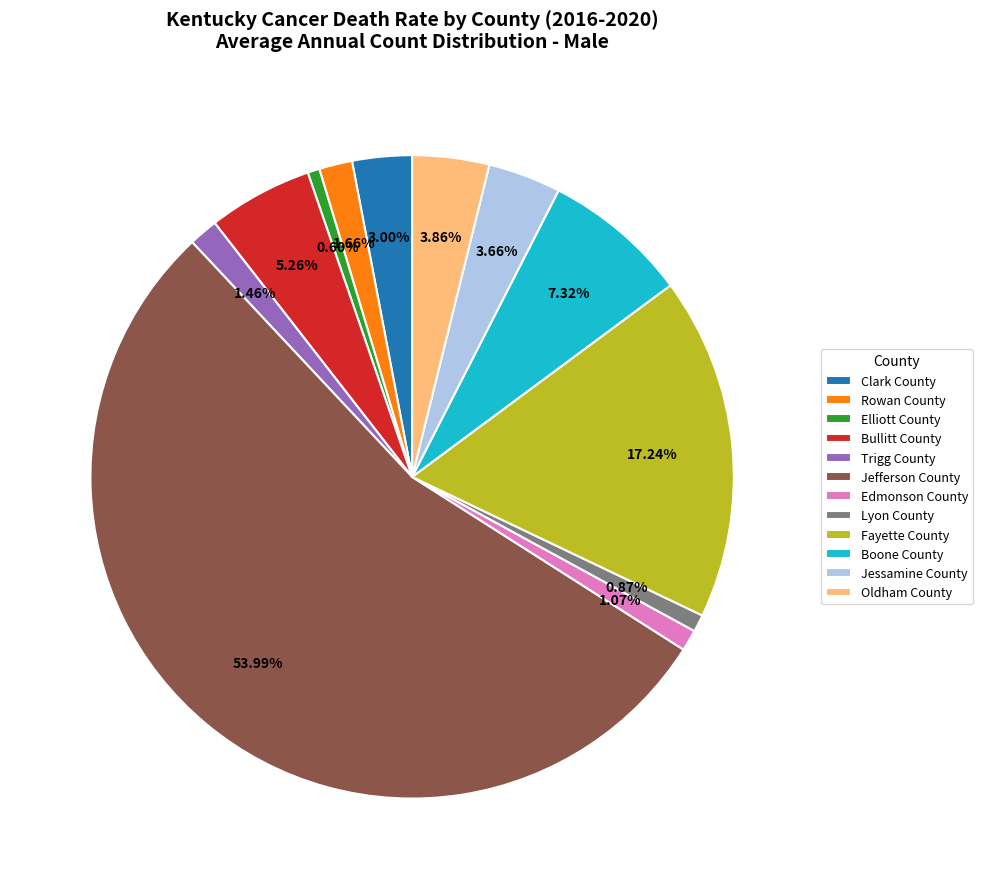

Is it true that Edmonson County is 1% of the pie?

True